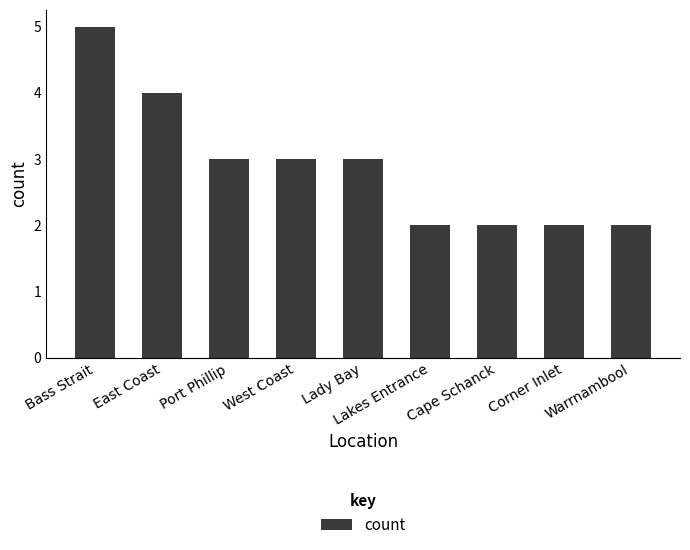

What is the difference between the maximum and minimum values?

3